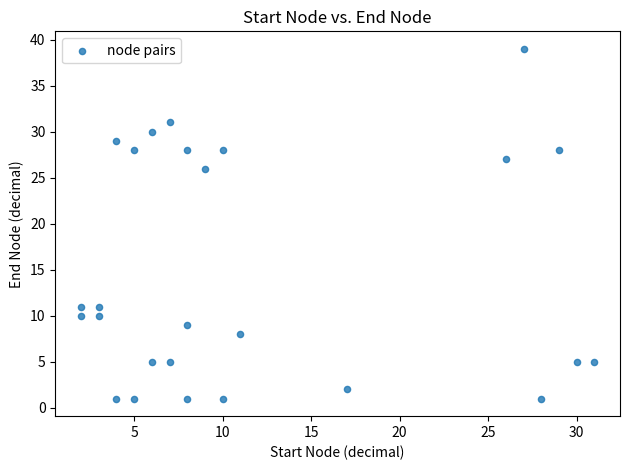

What is the range of X values (max minus min)?

29